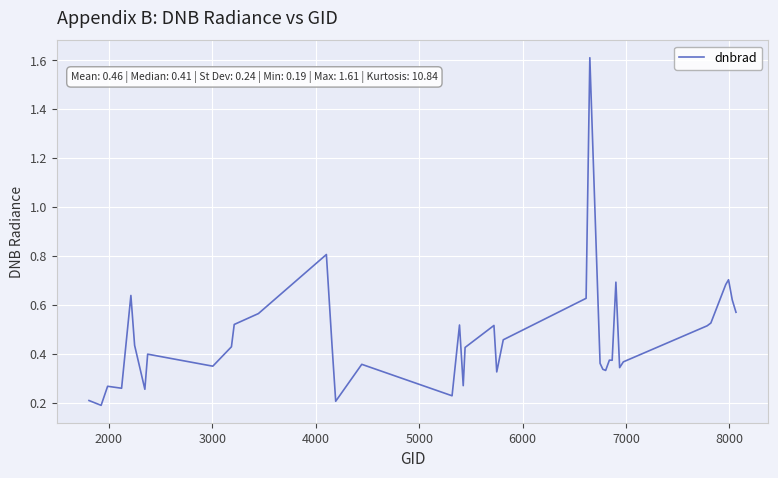

What is the greatest value displayed?

1.6